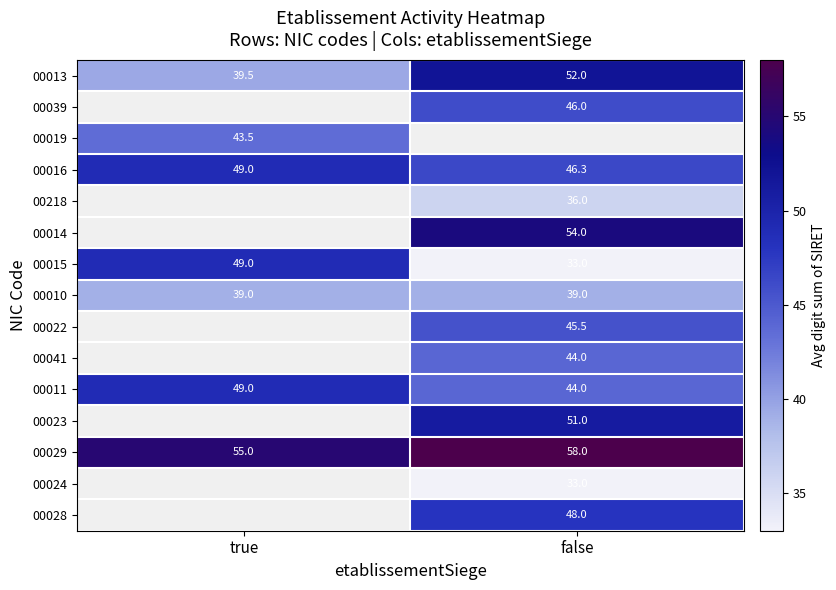

What is the difference between the maximum and minimum values in the 00011 series?

5.0